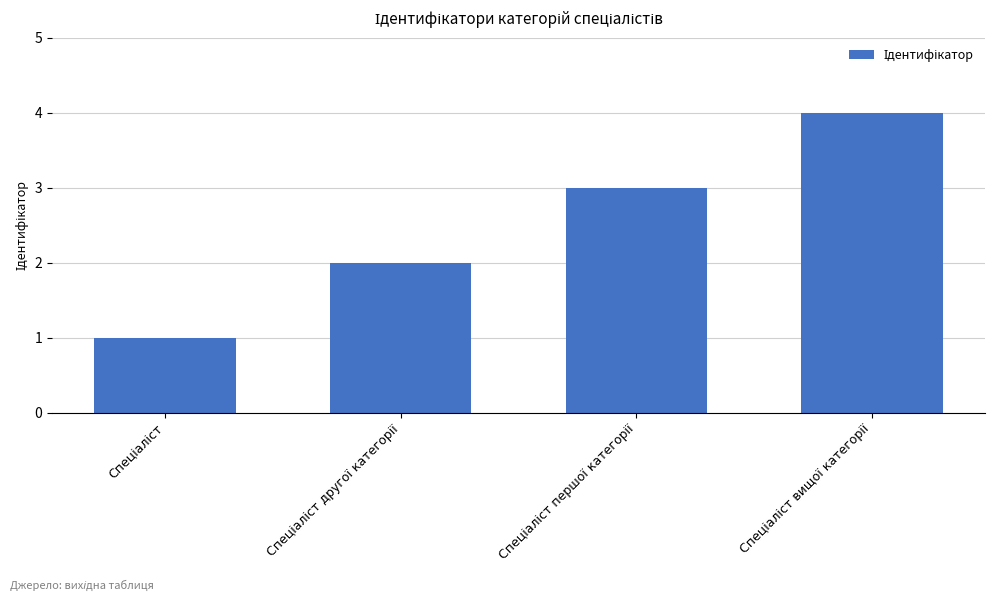

What is the greatest value displayed?

4